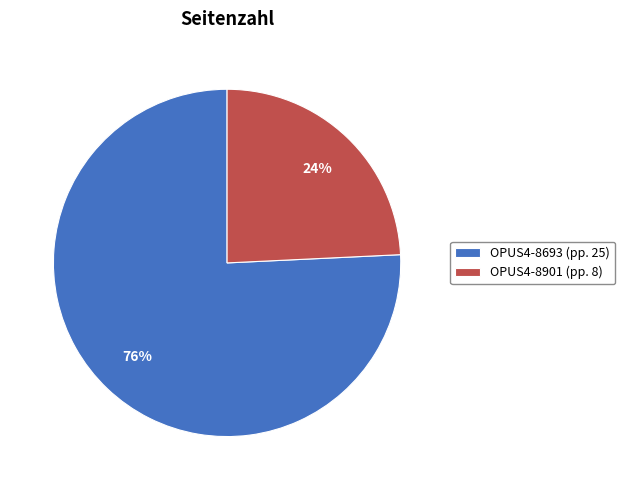

Is OPUS4-8693 the majority of the pie?

Yes